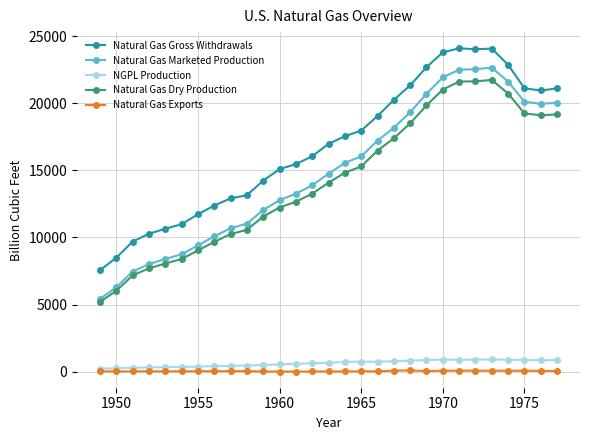

True or false: Natural Gas Gross Withdrawals and NGPL Production cross at least once.

False